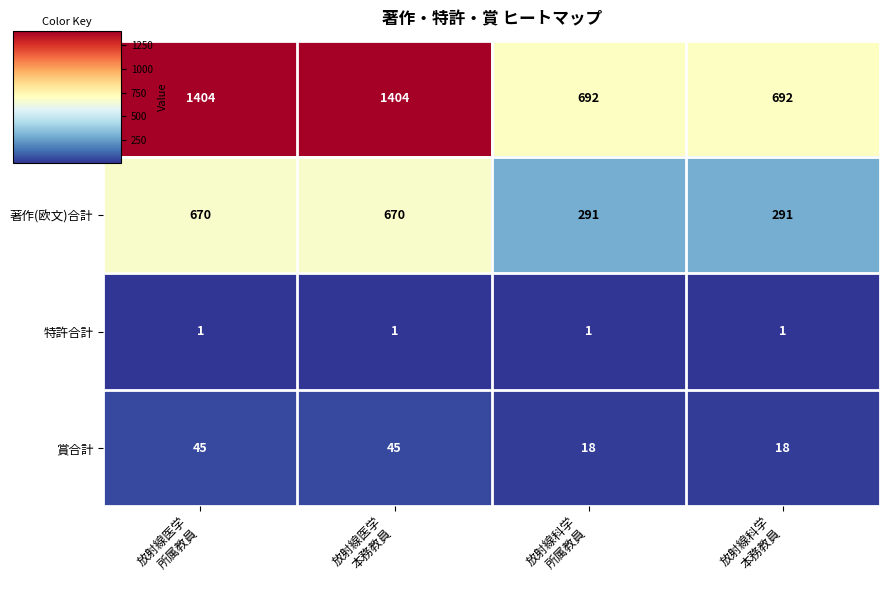

List the series in order of their peak value, lowest first.

特許合計, 賞合計, 著作(欧文)合計, 著作合計